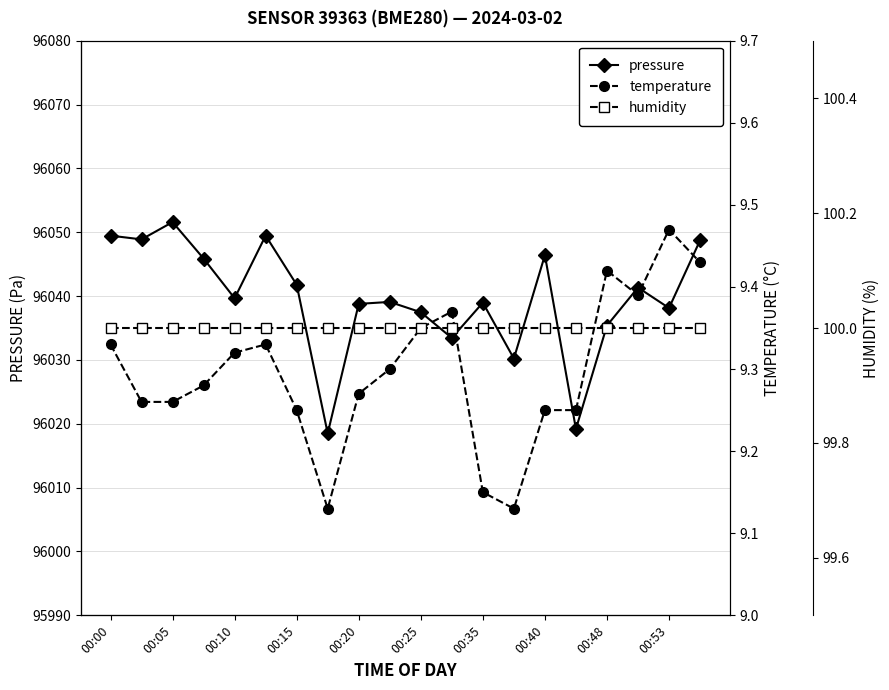

True or false: temperature and pressure cross at least once.

False